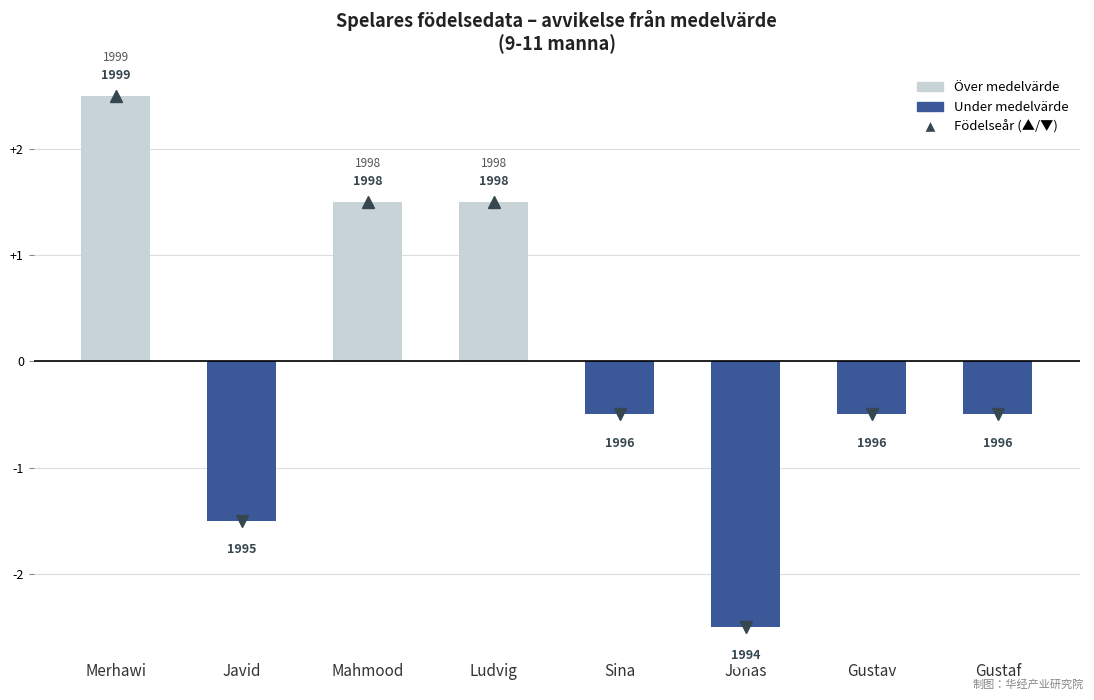

What is the average value of the Över medelvärde series?

0.7